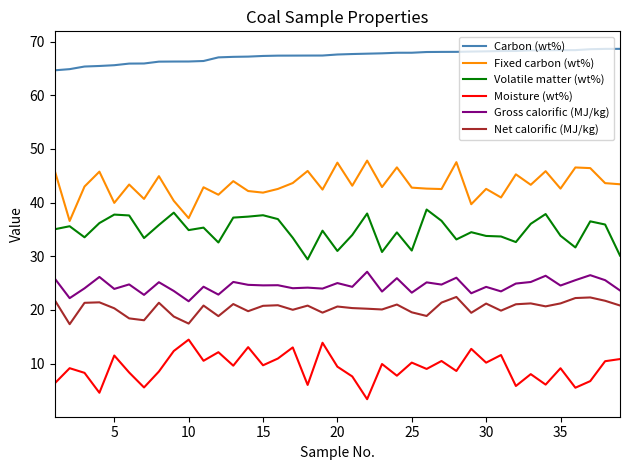

True or false: Moisture (wt%) and Gross calorific (MJ/kg) cross at least once.

False